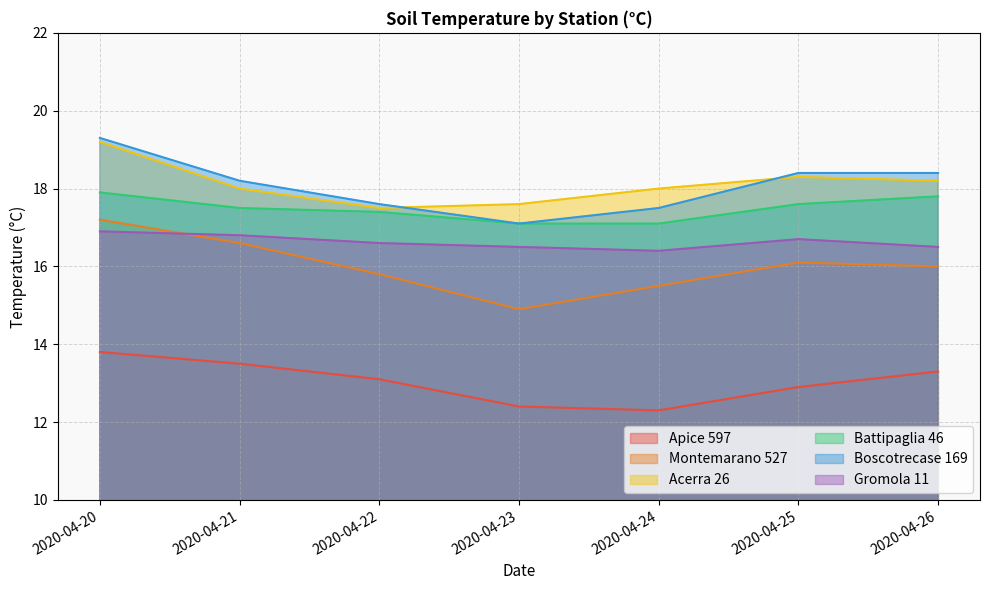

What is the total value across all series at 2020-04-20?

104.3